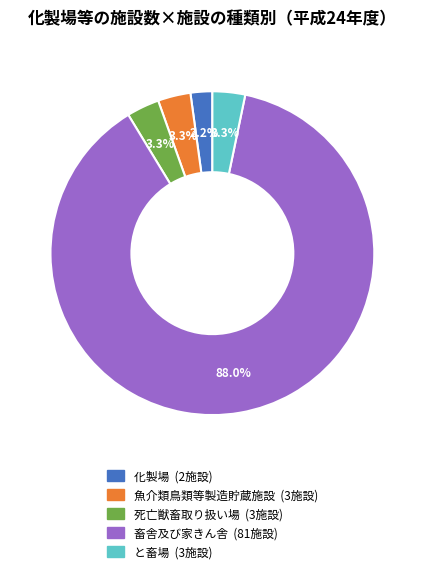

Between 畜舎及び家きん舎 and 化製場, which is larger?

畜舎及び家きん舎